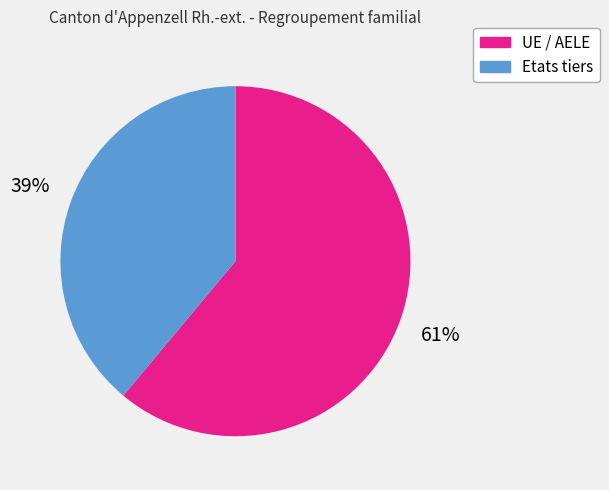

To the nearest percent, what percentage of the pie is UE / AELE?

61%